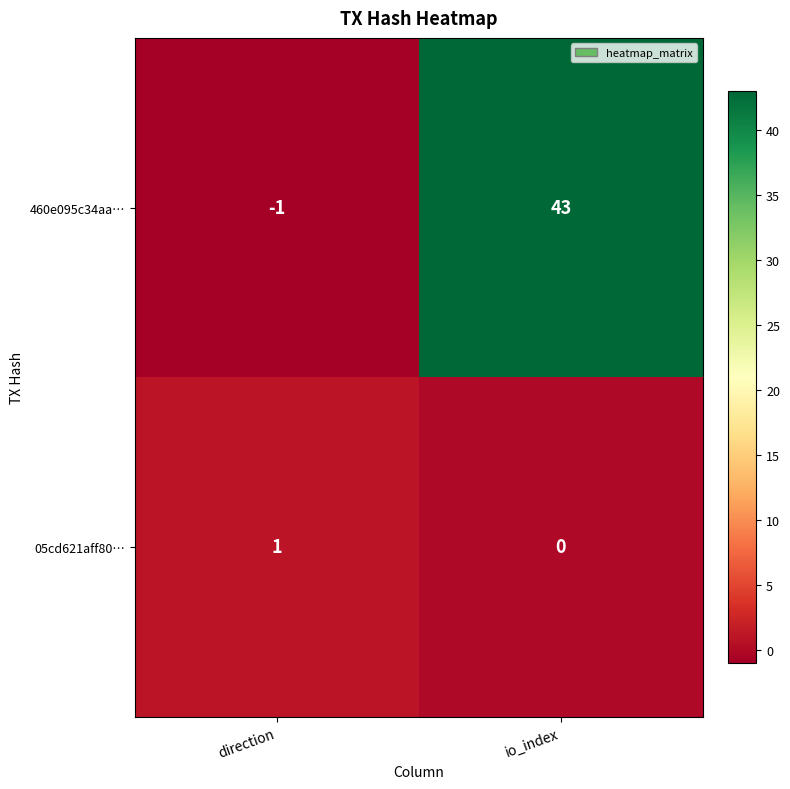

At which category is the sum across all series the highest?

io_index